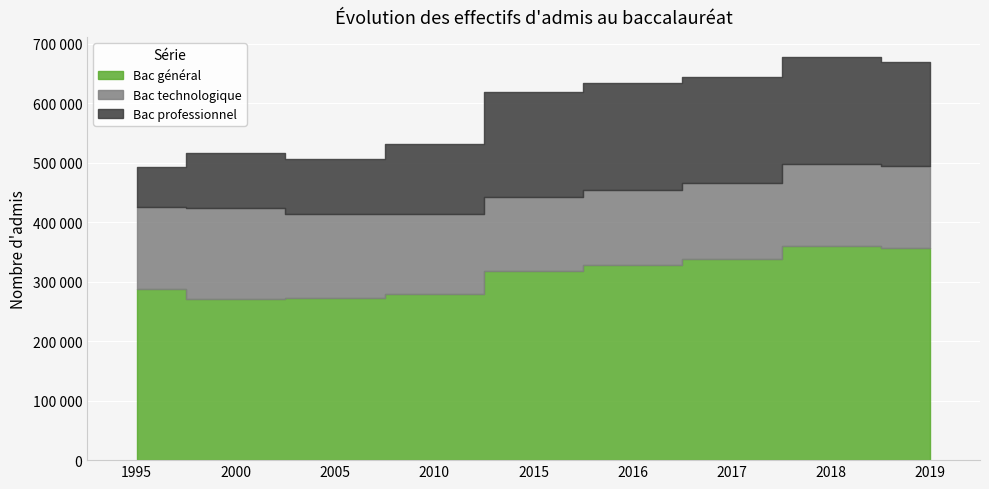

Rank the categories by Bac général value from lowest to highest.

2000, 2005, 2010, 1995, 2015, 2016, 2017, 2019, 2018